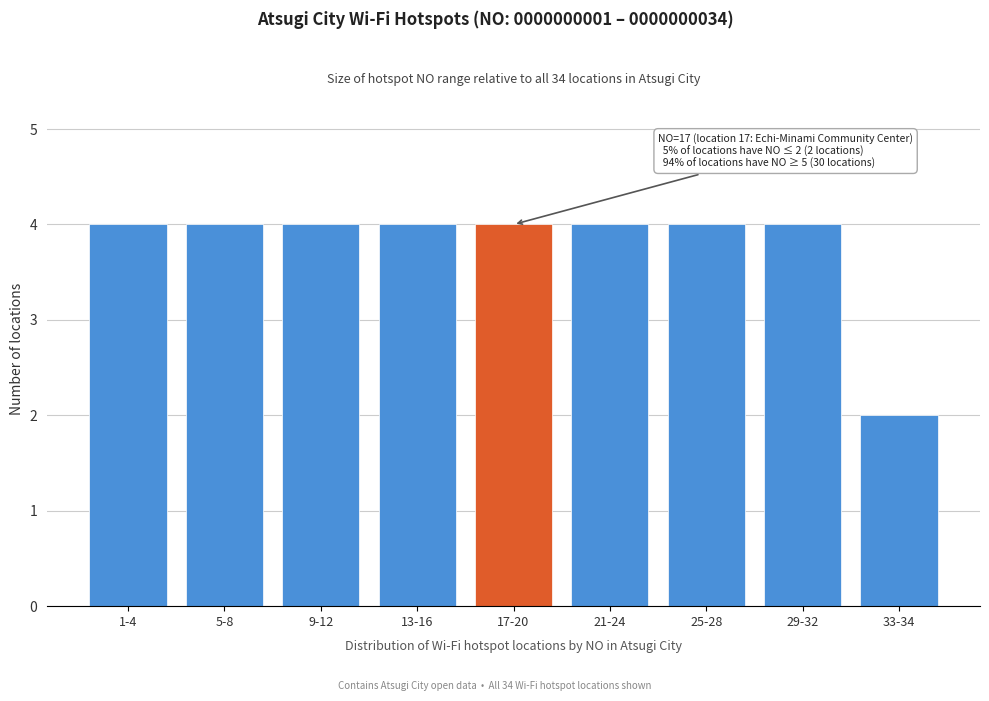

Reading left to right, extract all data points from this chart.

4	4	4	4	4	4	4	4	2